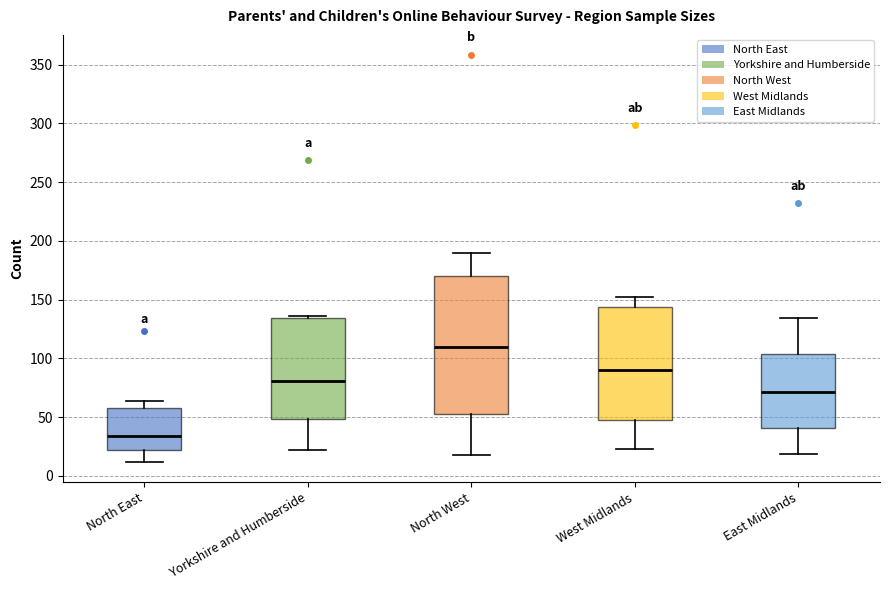

Where does the upper whisker of the box for West Midlands end on the y-axis? The values are not printed on the chart, so give them approximately, as read against the axis.

150